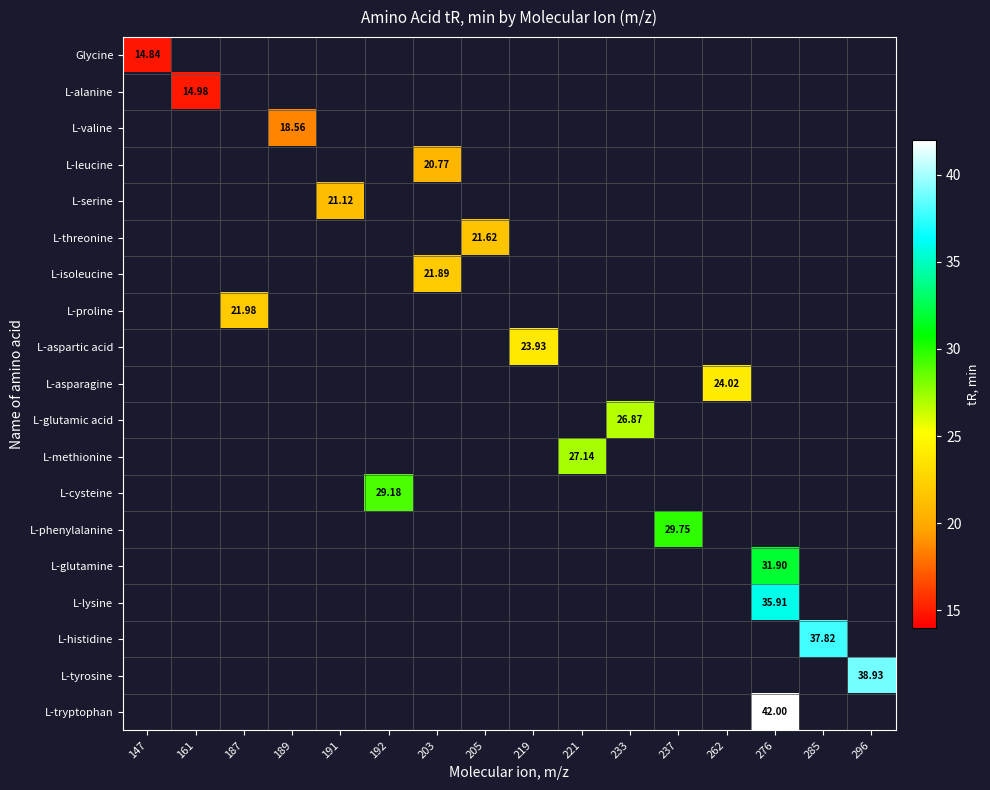

At how many categories does at least one series exceed 32?

3